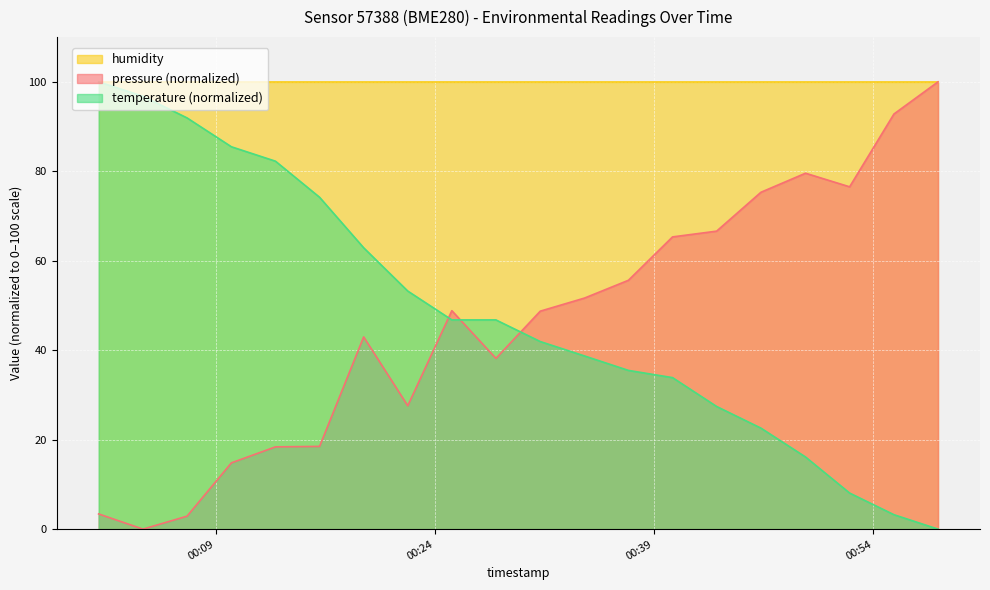

After their last crossing, which series has the higher values: temperature (normalized) or pressure (normalized)?

pressure (normalized)